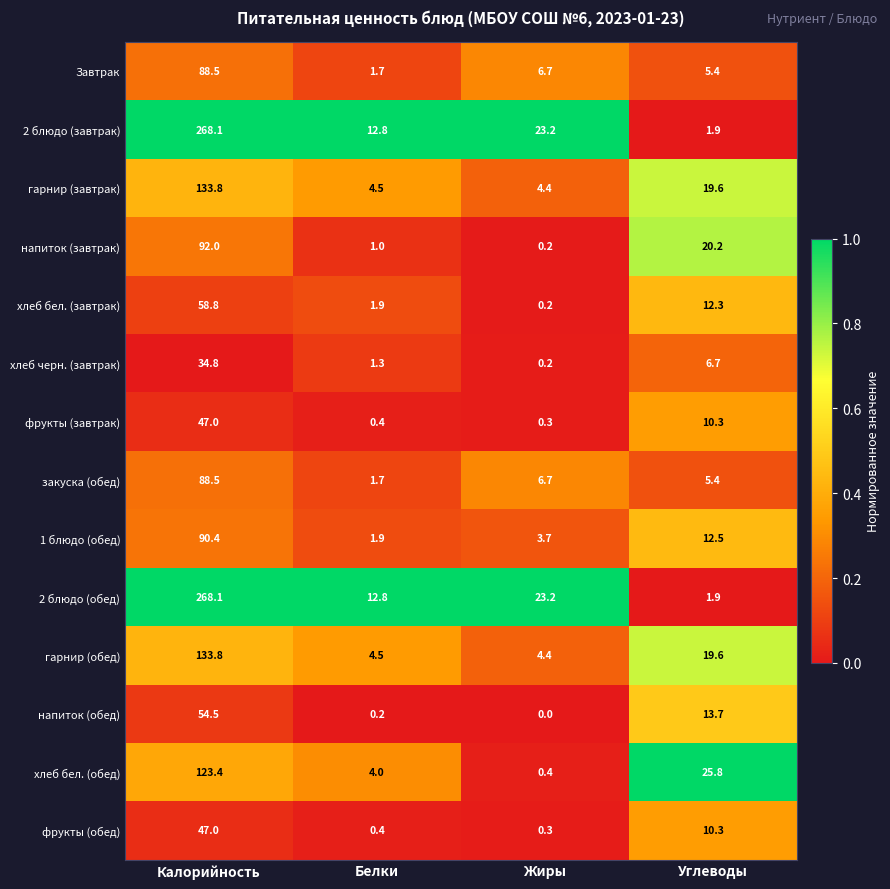

At which category is the sum across all series the highest?

Калорийность